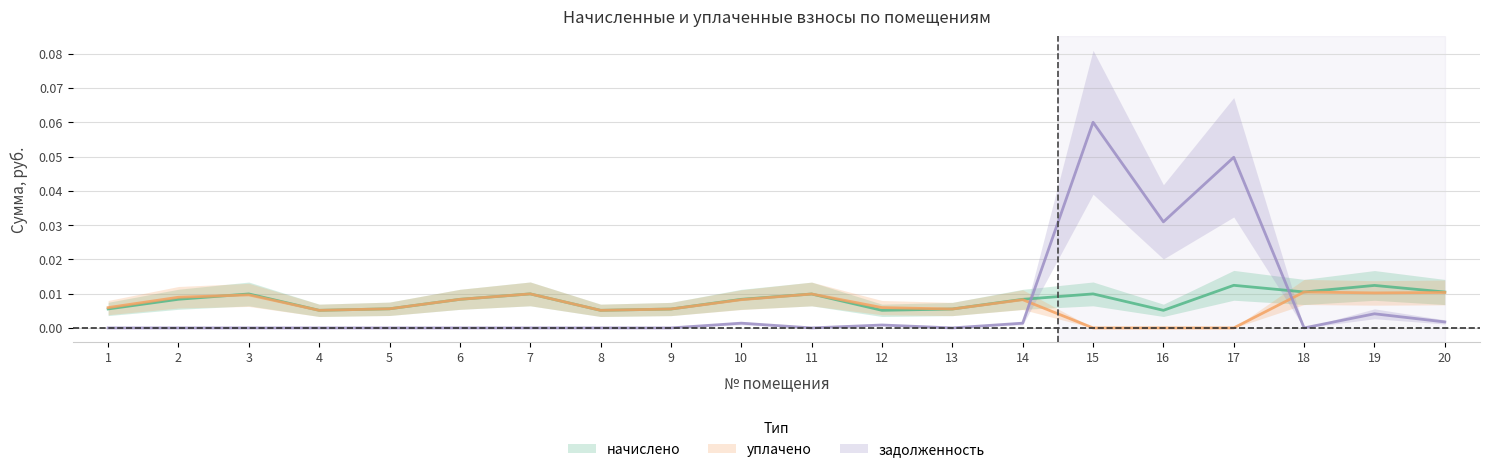

At which category does начислено reach its first local peak?

3